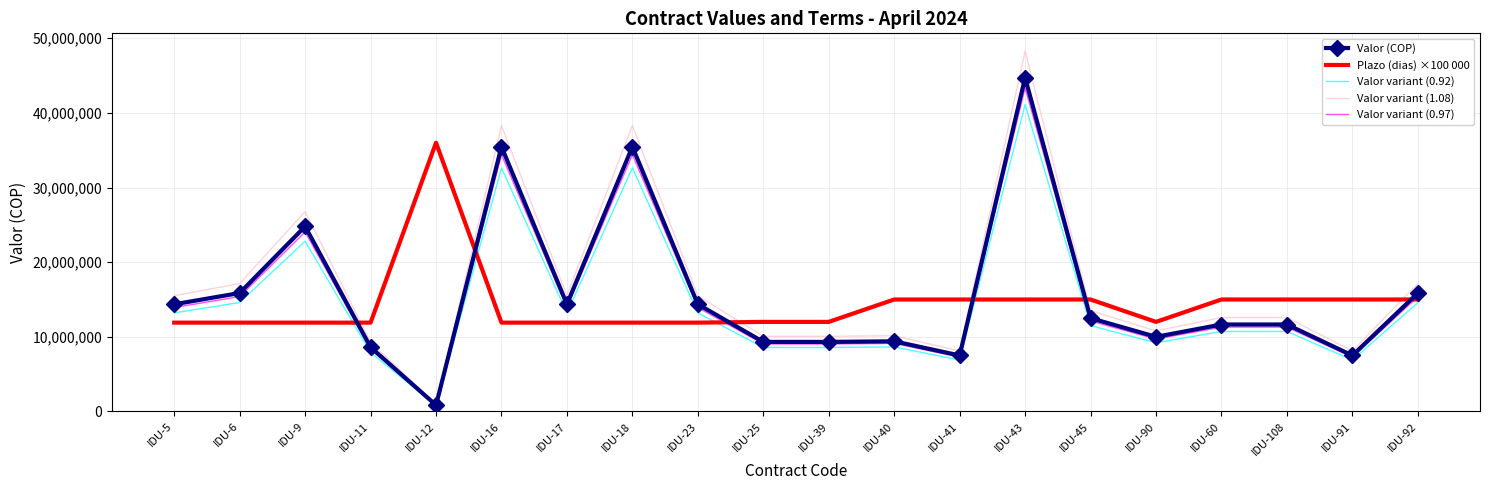

Where does the Valor variant (0.92) series first go above 11500000?

IDU-5